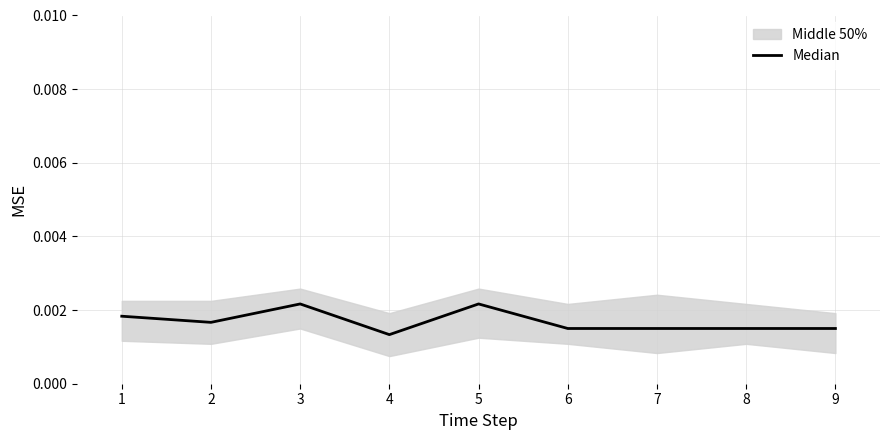

Between 3 and 1, which is larger?

3